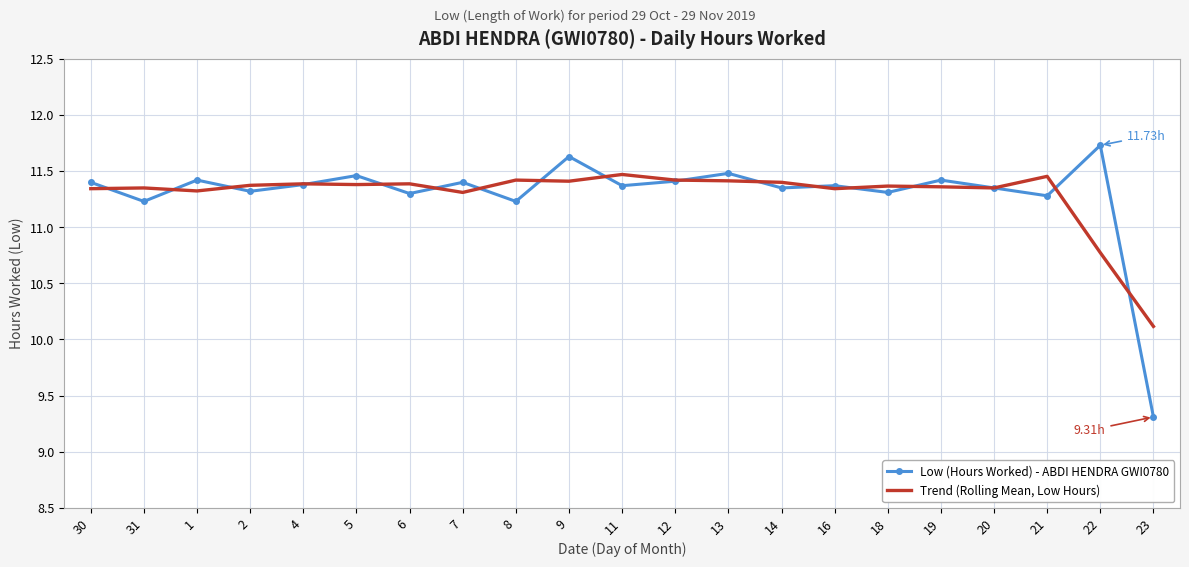

What are all the series names shown in the legend?

Low (Hours Worked) - ABDI HENDRA GWI0780, Trend (Rolling Mean, Low Hours)